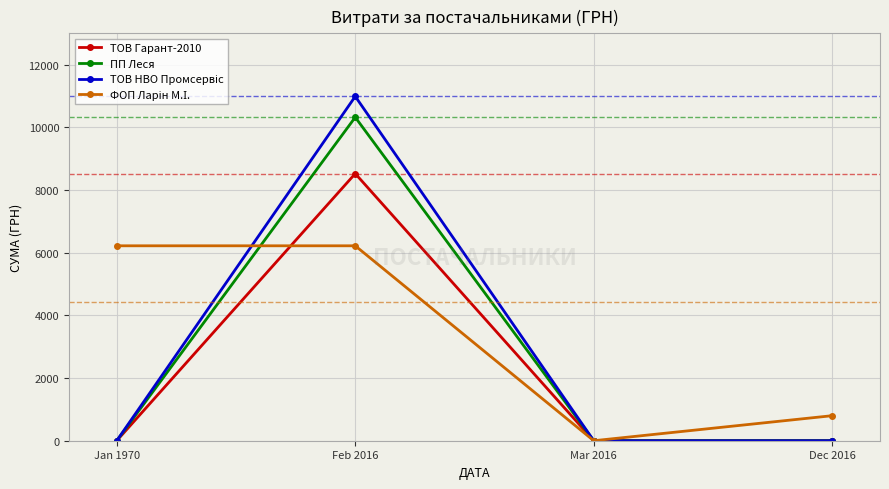

What is the label of the 1st point from the right?

Dec 2016